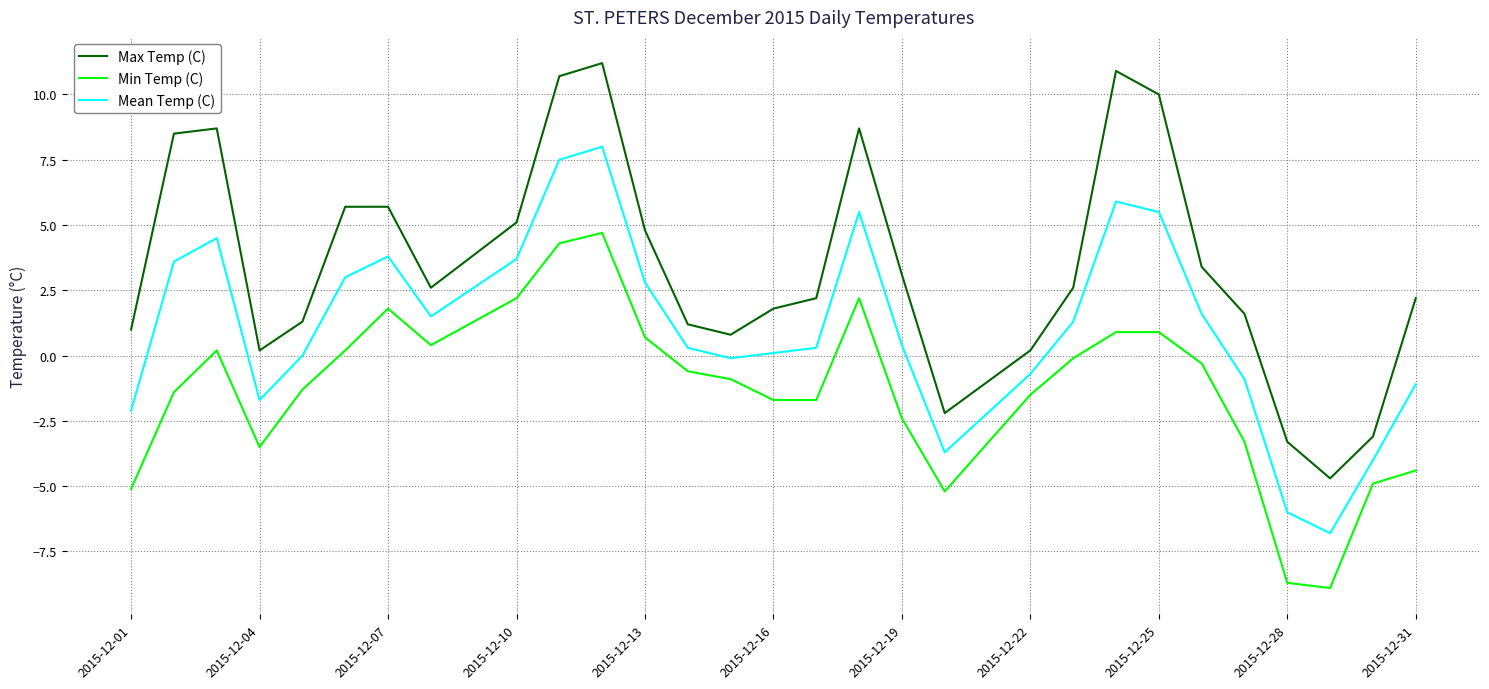

True or false: Mean Temp (C) has more than 2 interior local peaks.

True